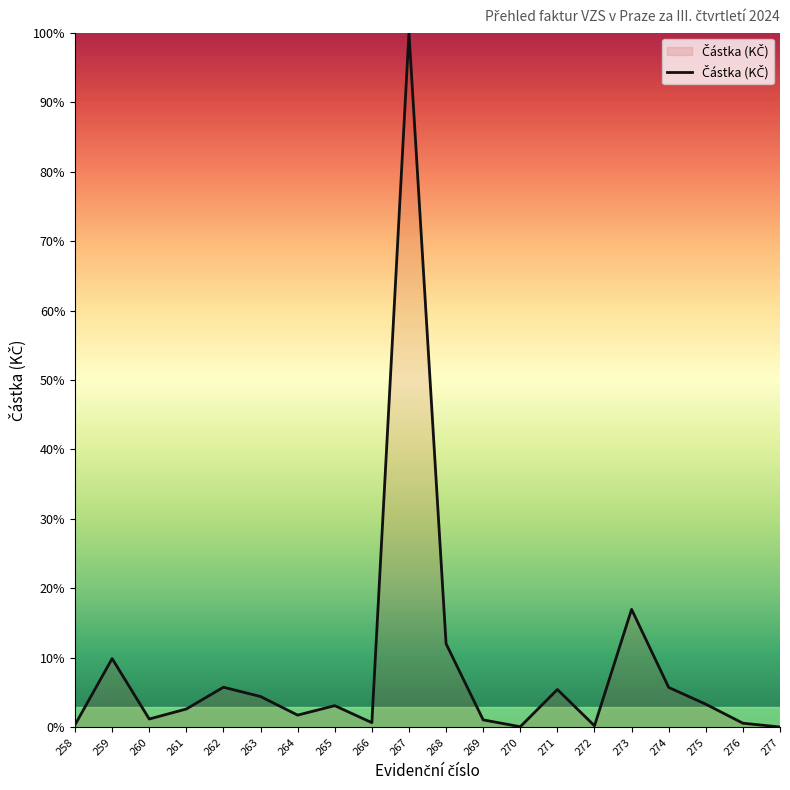

Is it true that the value at 268 is 12.0?

True